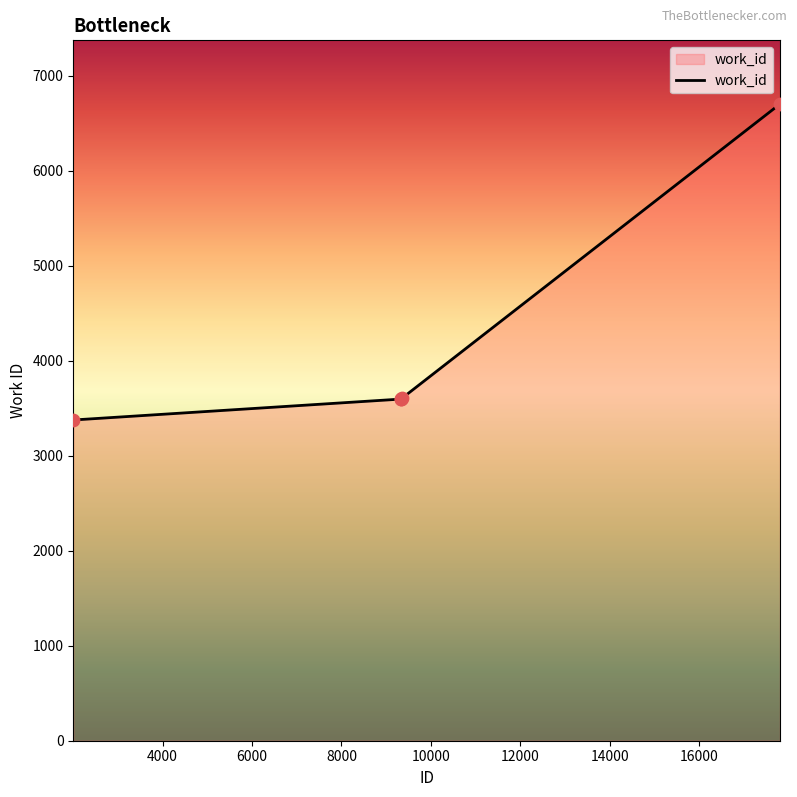

True or false: the data has more than 1 interior local peaks.

False